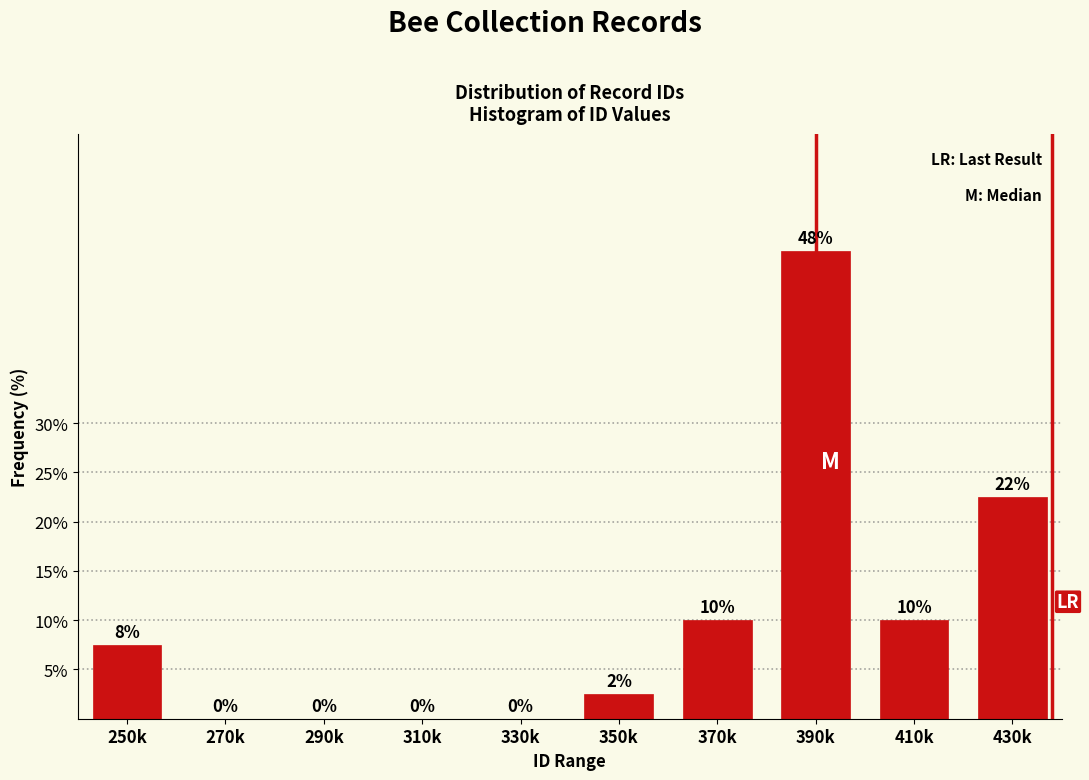

The value at 430k is 32.0. True or false?

False